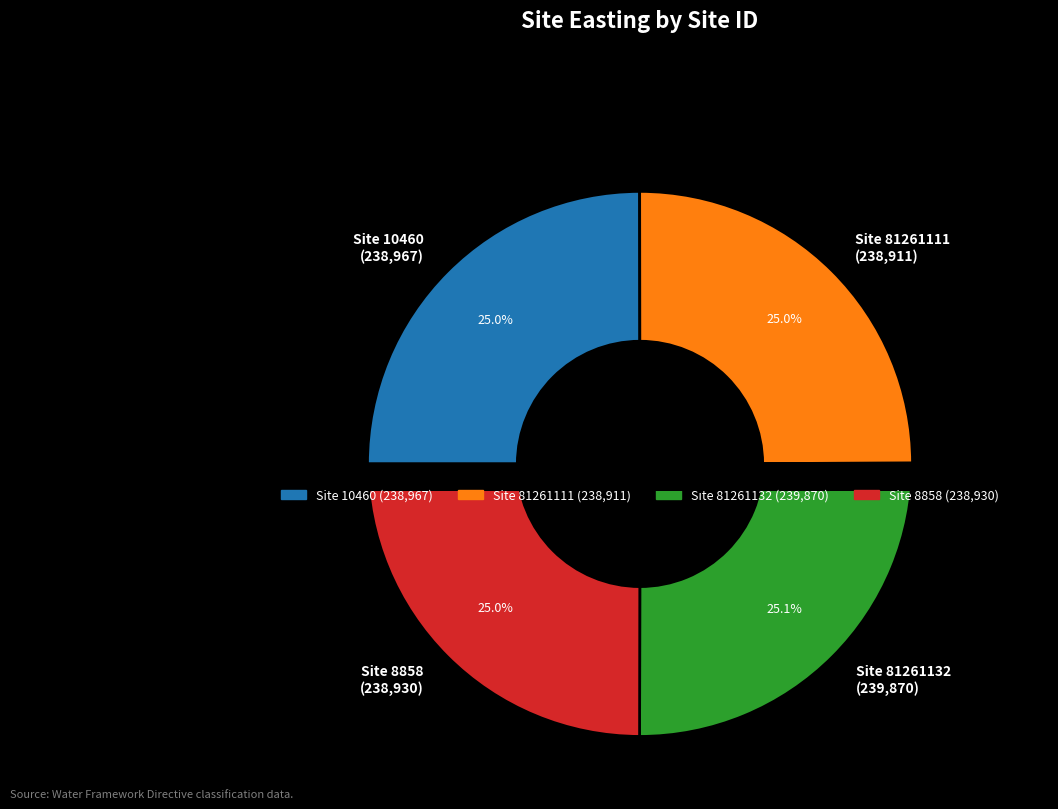

Is it true that 81261132 is 37% of the pie?

False